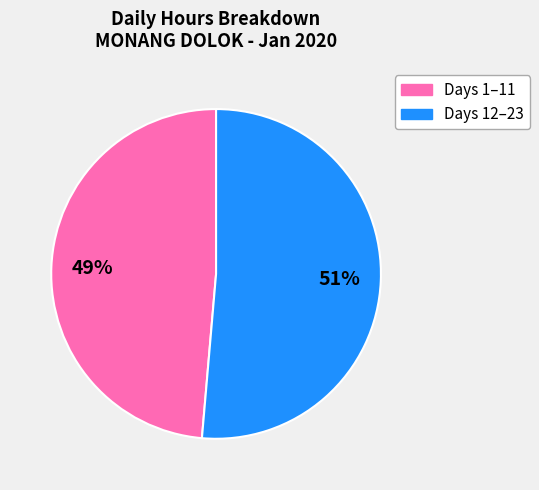

To the nearest percent, what is the average slice percentage?

50%